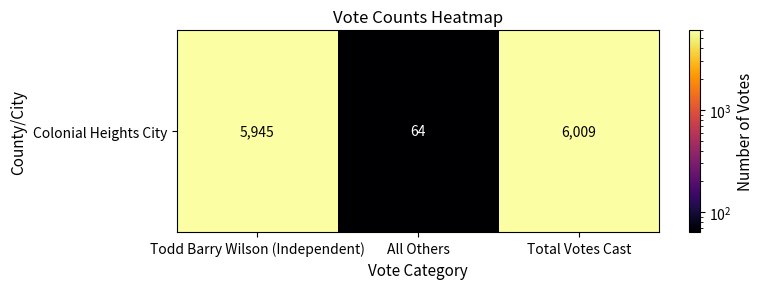

List the labels in order of value, largest first.

Total Votes Cast, Todd Barry Wilson (Independent), All Others